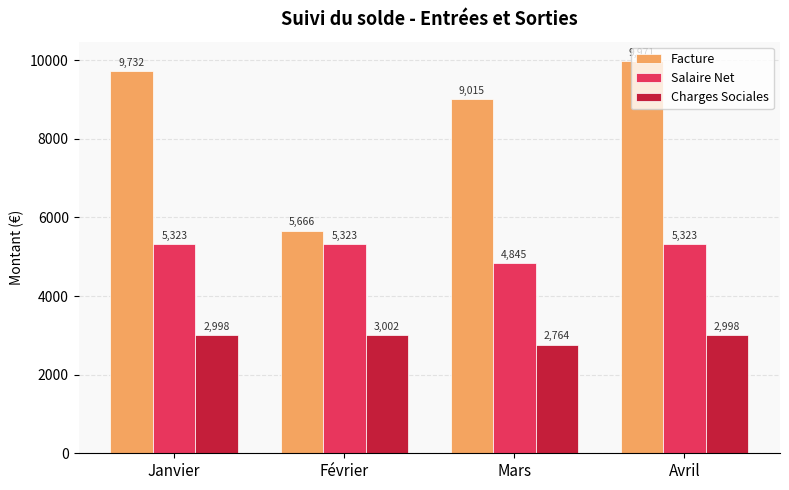

What is the label of the 1st bar from the right?

Avril